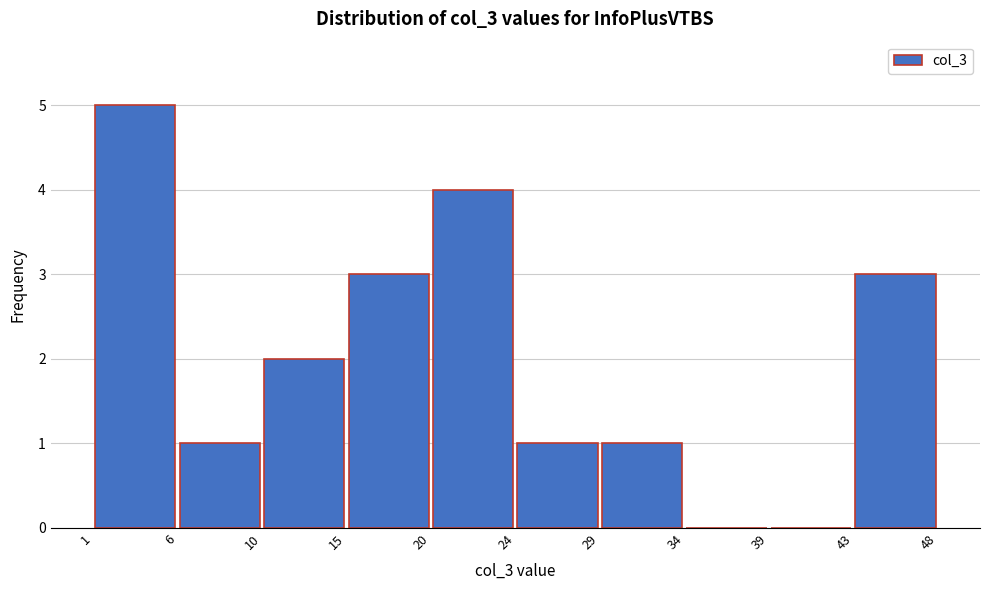

Reading left to right, transcribe this chart: for each bar, give the range it covers on the x-axis and its height. The values are not printed on the chart, so give them approximately, as read against the axis.

1 to 6: 5
6 to 10: 1
10 to 15: 2
15 to 20: 3
20 to 24: 4
24 to 29: 1
29 to 34: 1
34 to 39: 0
39 to 43: 0
43 to 48: 3